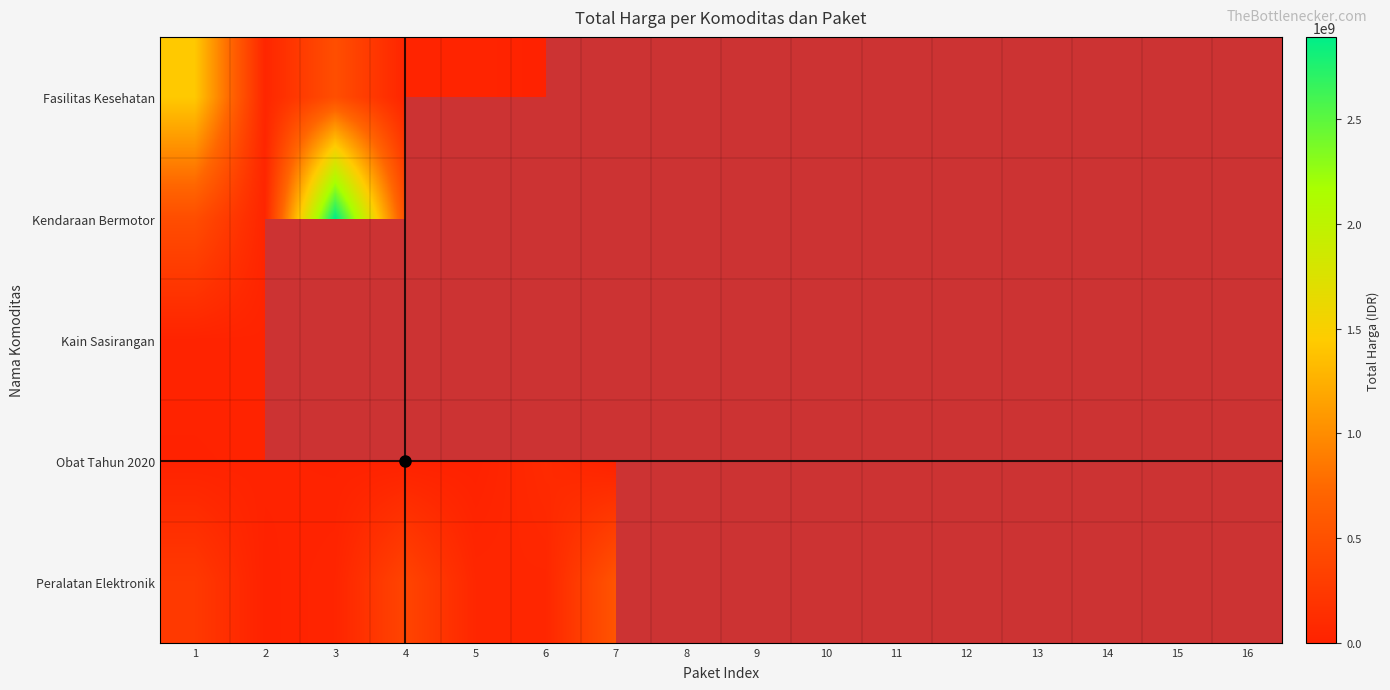

At how many categories does at least one series exceed 902627445?

2